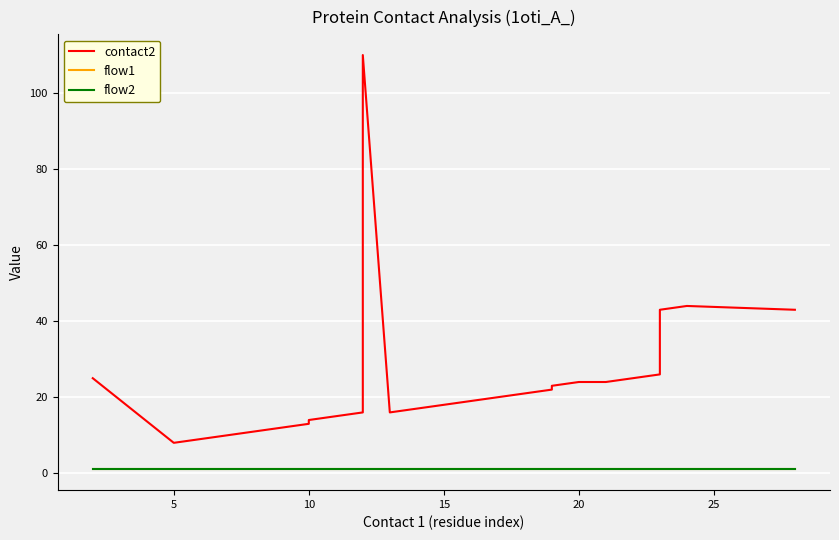

Is the value of flow2 at 11 greater than the value of contact2 at 11?

No